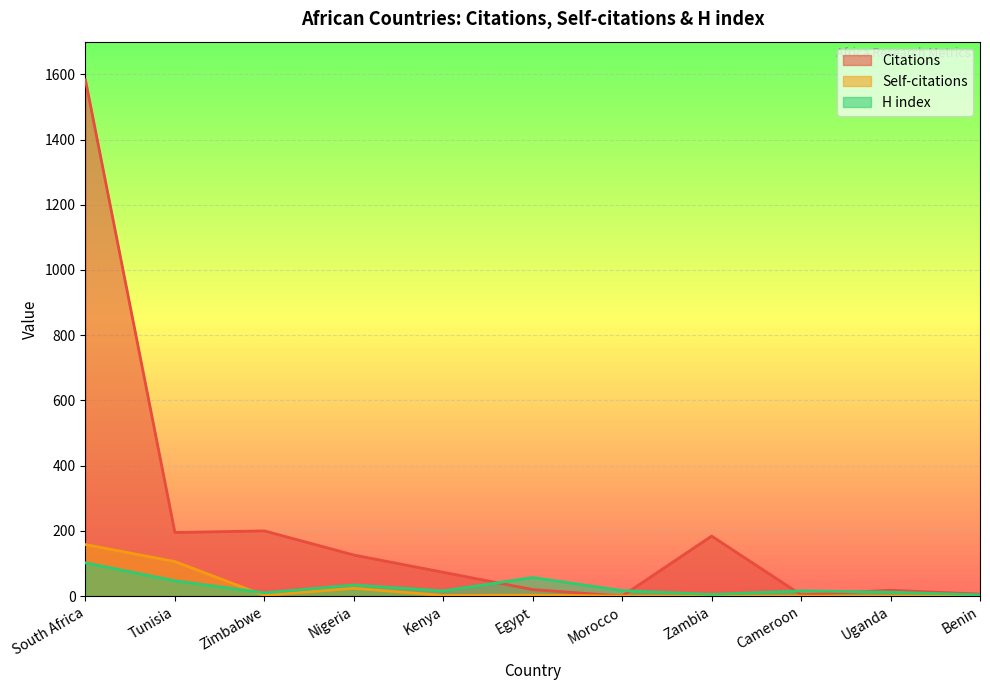

How many lines are shown in the chart?

3